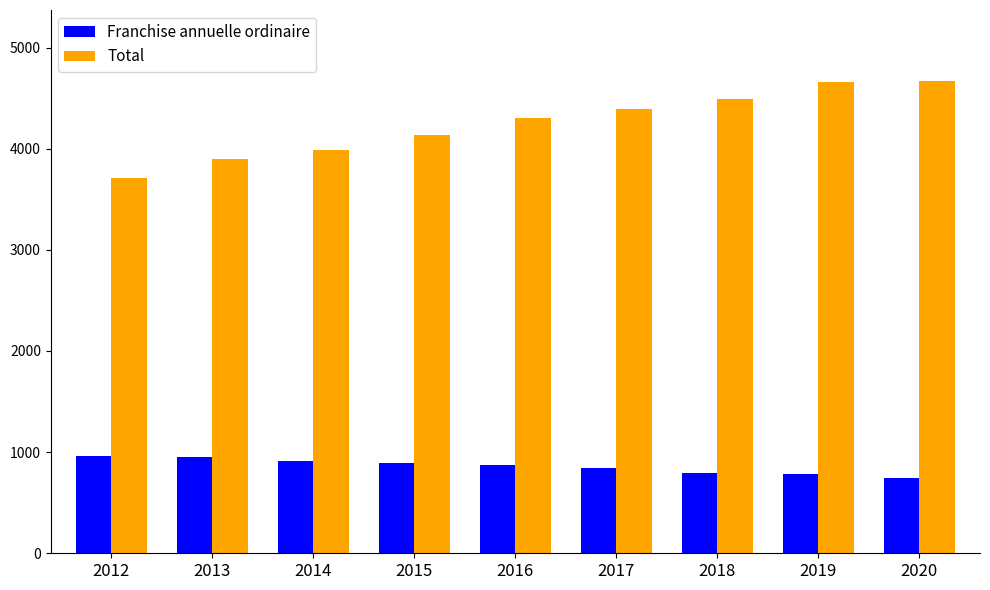

Rank the series at 2019 from highest to lowest value.

Total, Franchise annuelle ordinaire